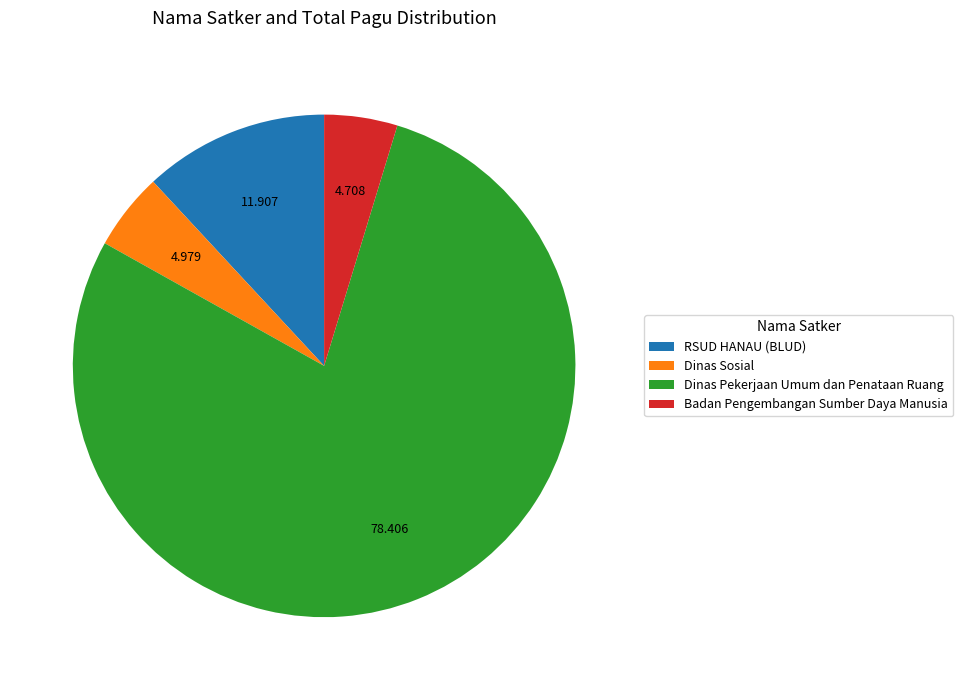

Combined, do Badan Pengembangan Sumber Daya Manusia and Dinas Sosial account for over 50%?

No